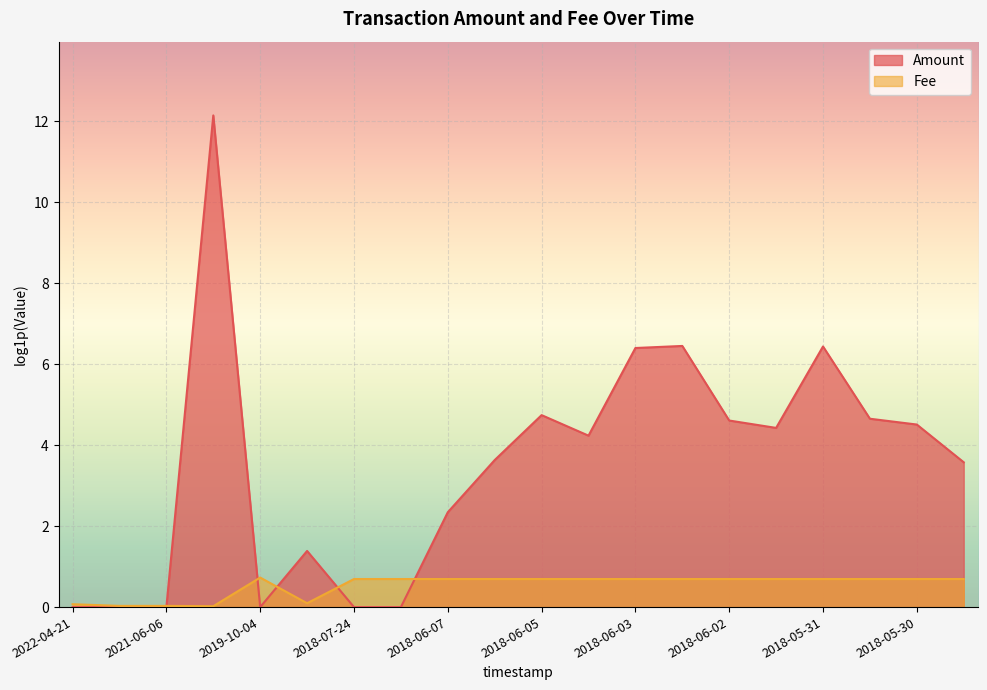

The chart shows a value of 0.7 at 2018-05-31. True or false?

True